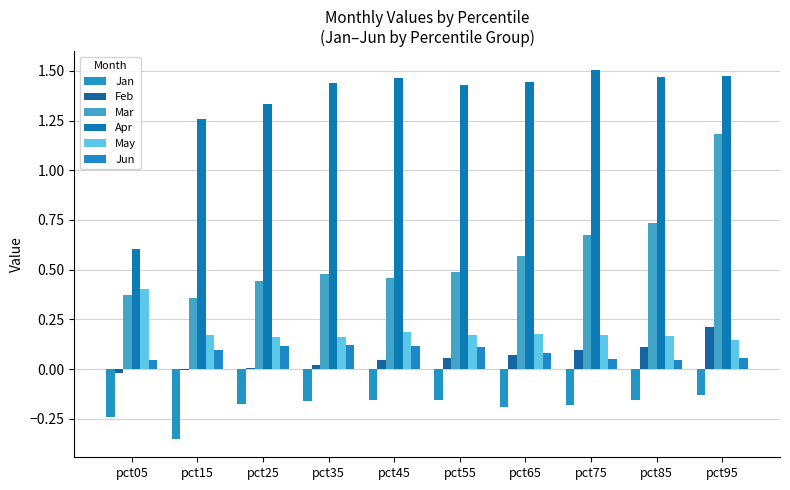

Is the value of Feb at pct05 greater than the value of Mar at pct65?

No